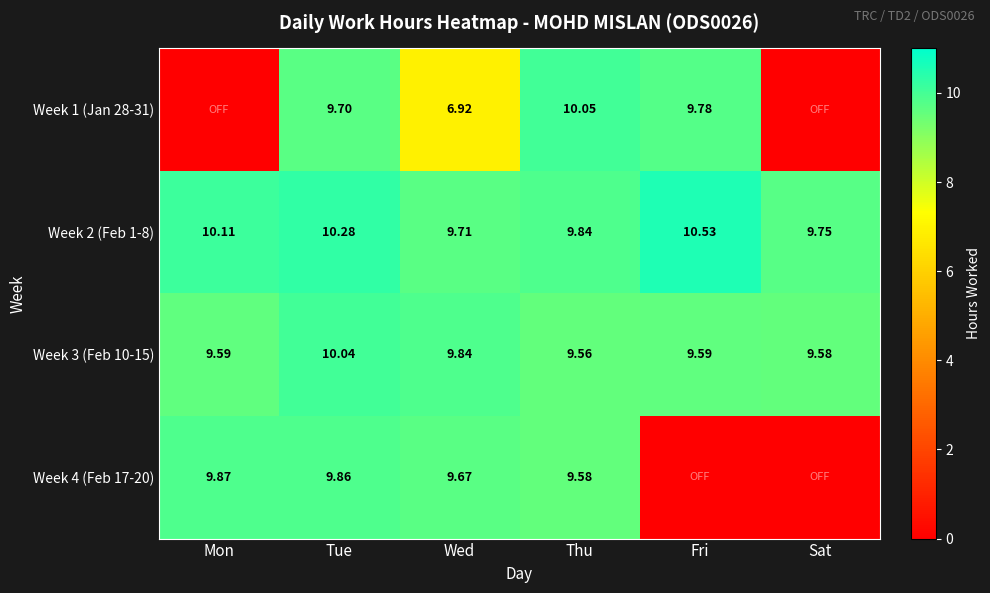

Where is Week 3 (Feb 10-15) nearest to the value 9?

Thu